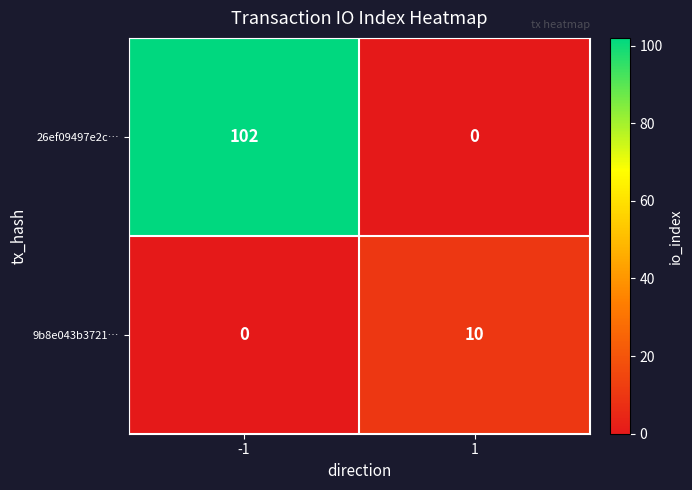

Reading left to right, what are all the values shown in this chart?

26ef09497e2c…: 102	0
9b8e043b3721…: 0	10